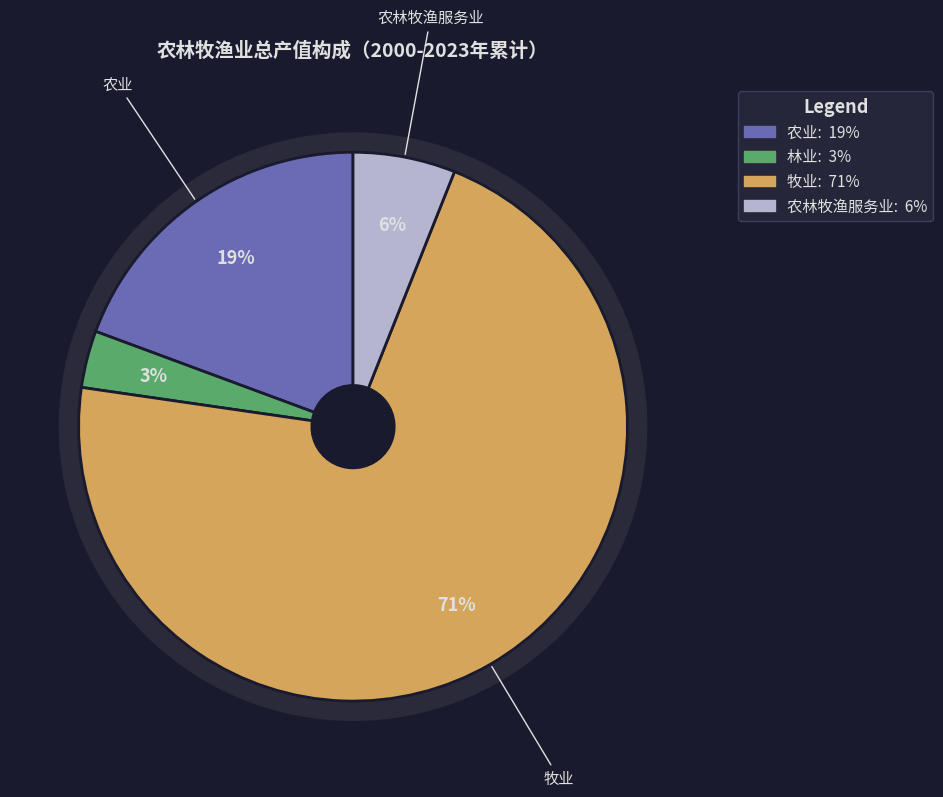

Which series has the largest range (max minus min)?

牧业